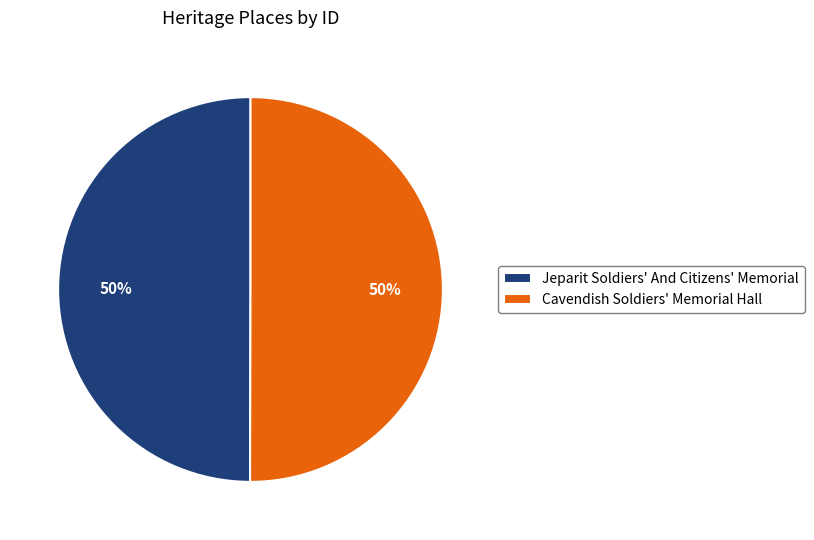

Do Cavendish Soldiers' Memorial Hall and Jeparit Soldiers' And Citizens' Memorial together represent more than half of the pie?

Yes